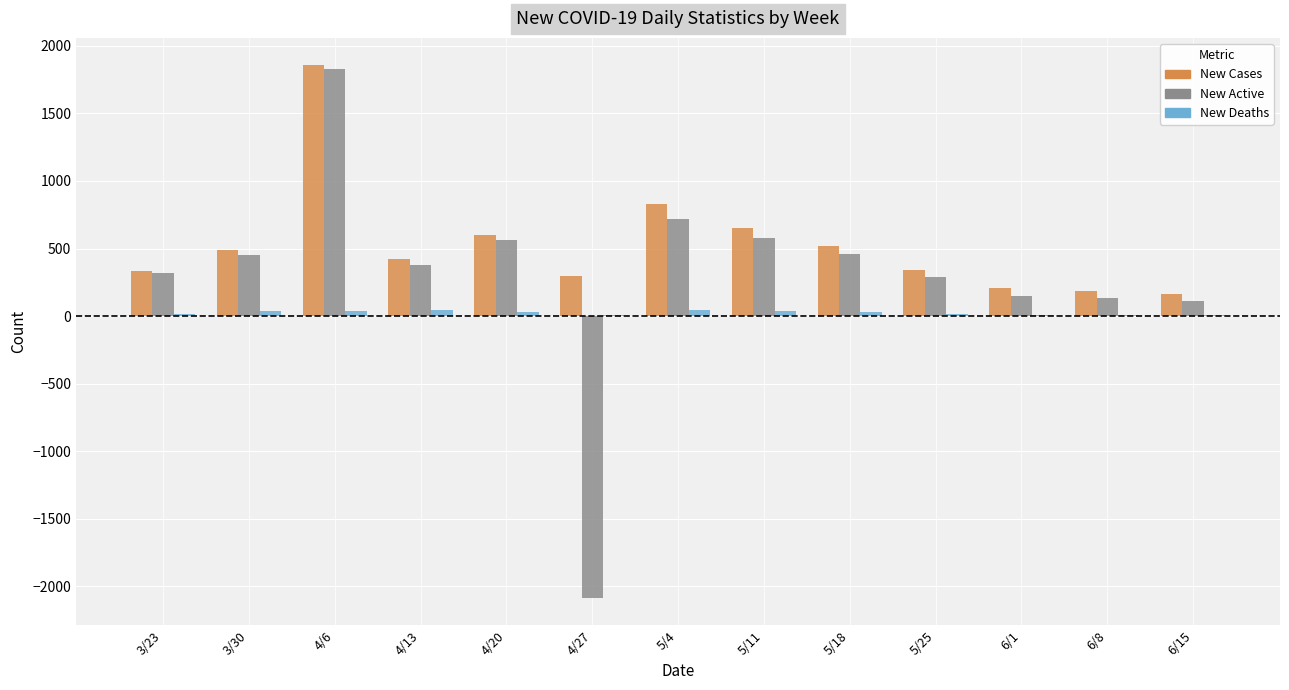

Which label corresponds to the largest value in the chart?

4/6